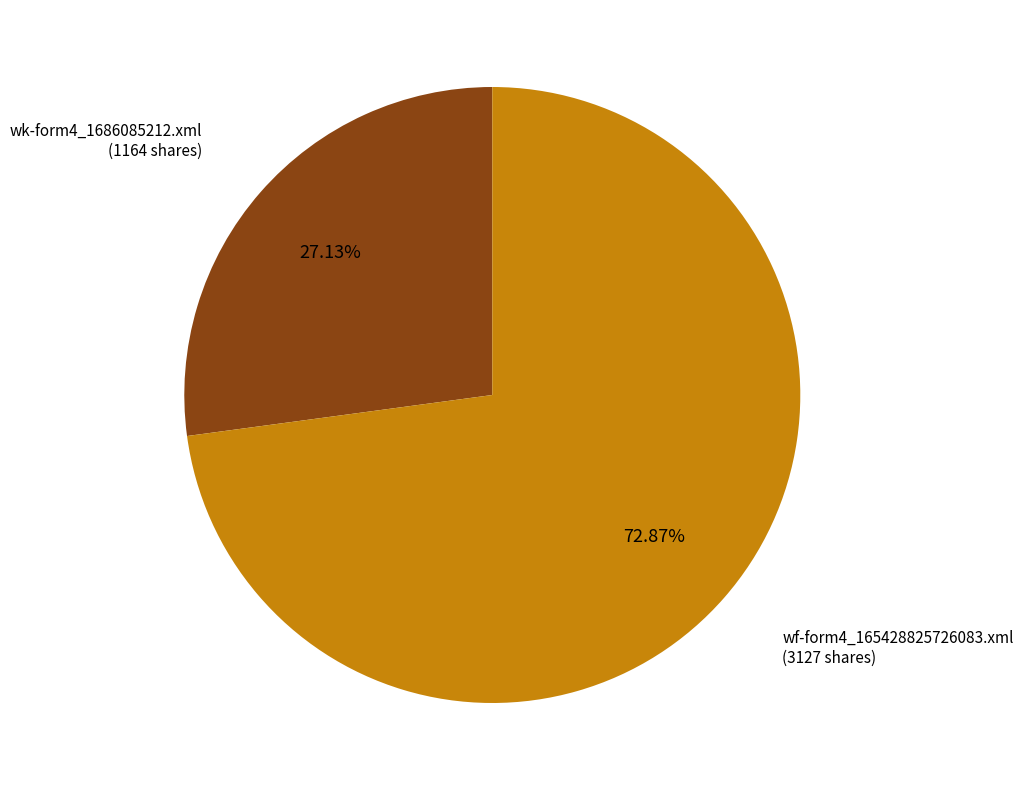

Does any single category account for the majority?

Yes